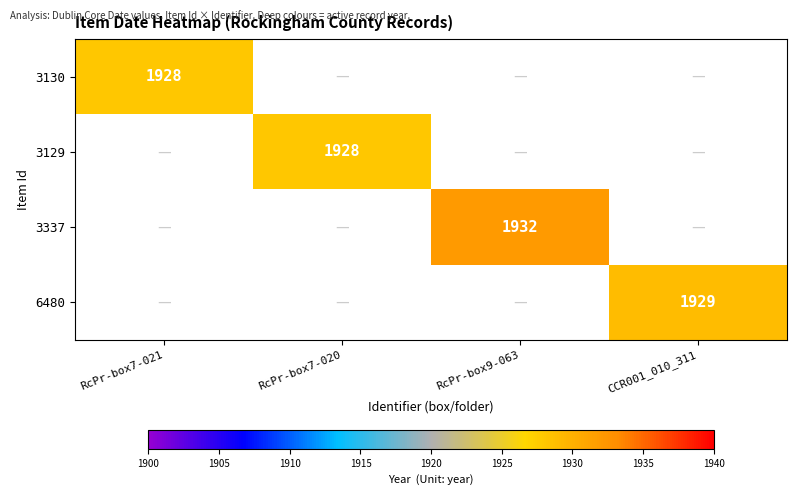

The 3129 series shows 1928 at RcPr-box7-020. True or false?

True